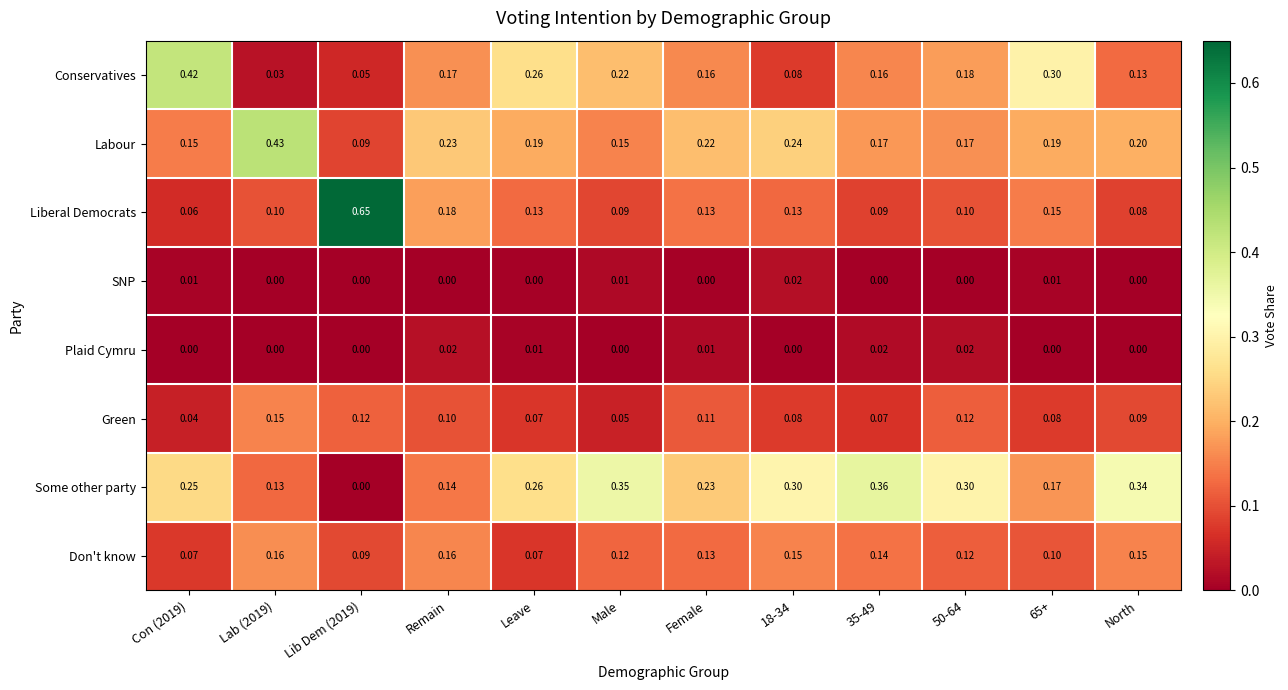

Which series changed the most between 50-64 and 65+?

Some other party